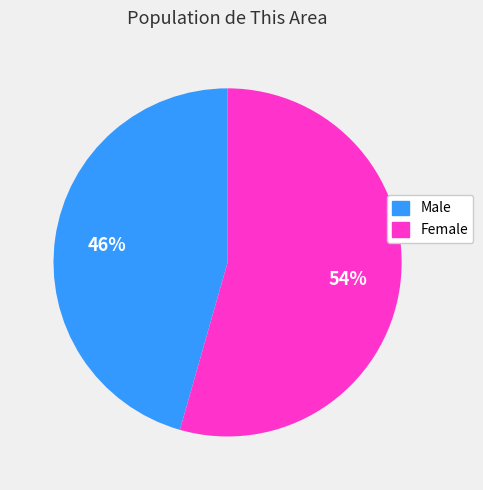

Between Male and Female, which is larger?

Female